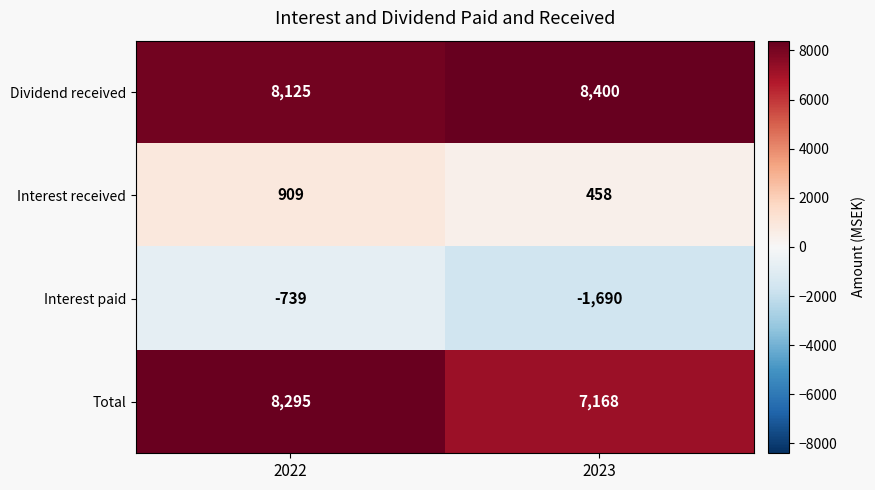

What is the highest value of the Interest received series?

909